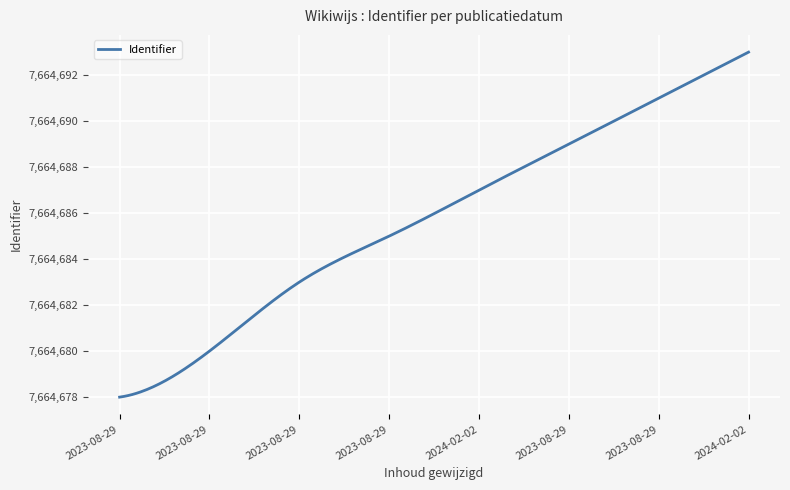

What is the difference between the maximum and minimum values?

15.0